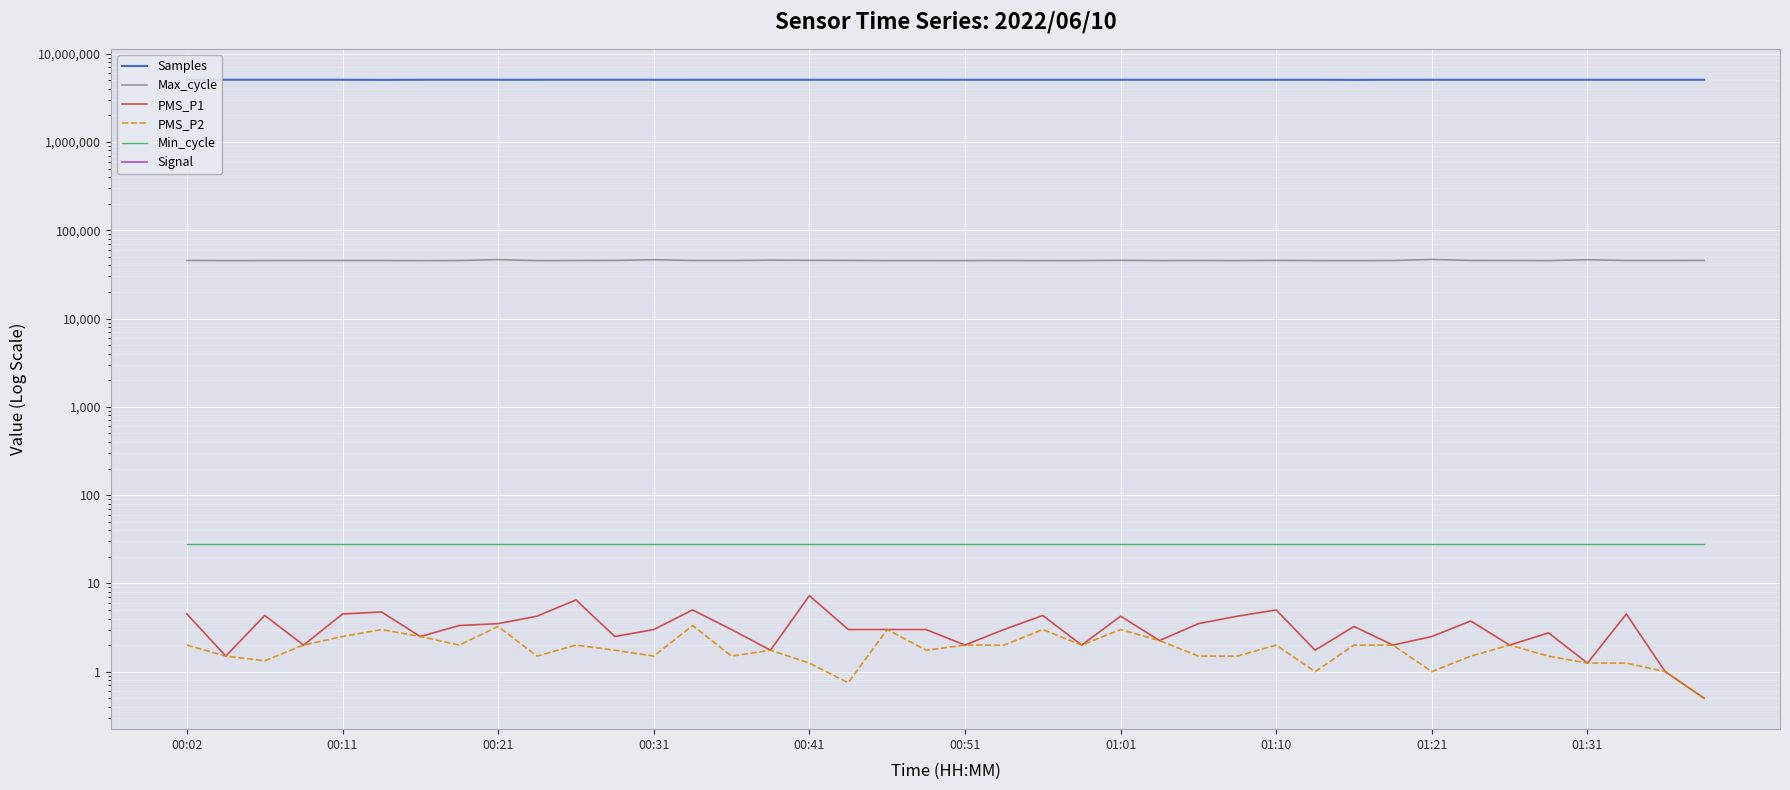

What is the difference between the second highest and second lowest values in the Max_cycle series?

1267.0